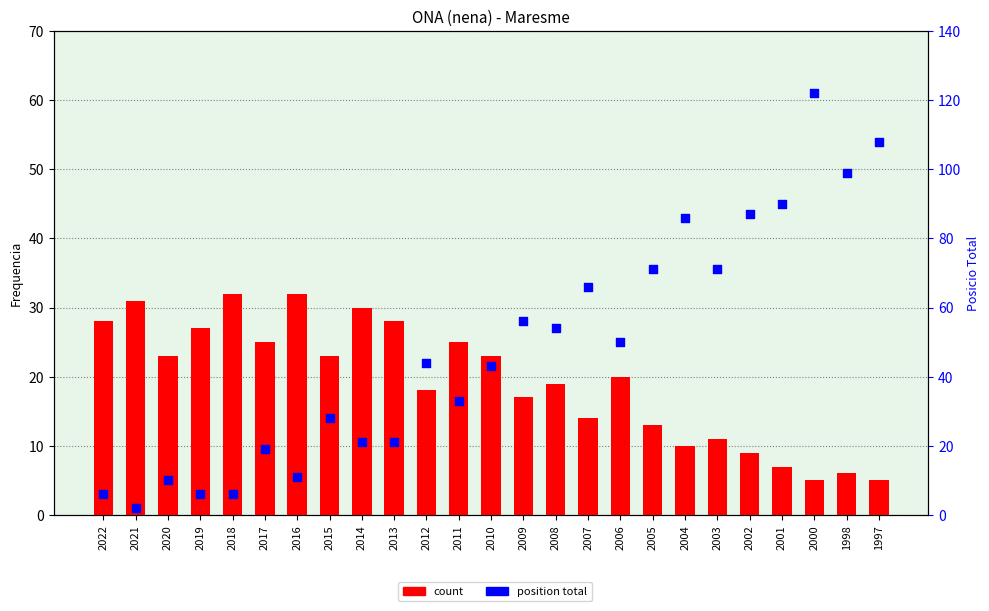

At which category is the sum across all series the highest?

2000